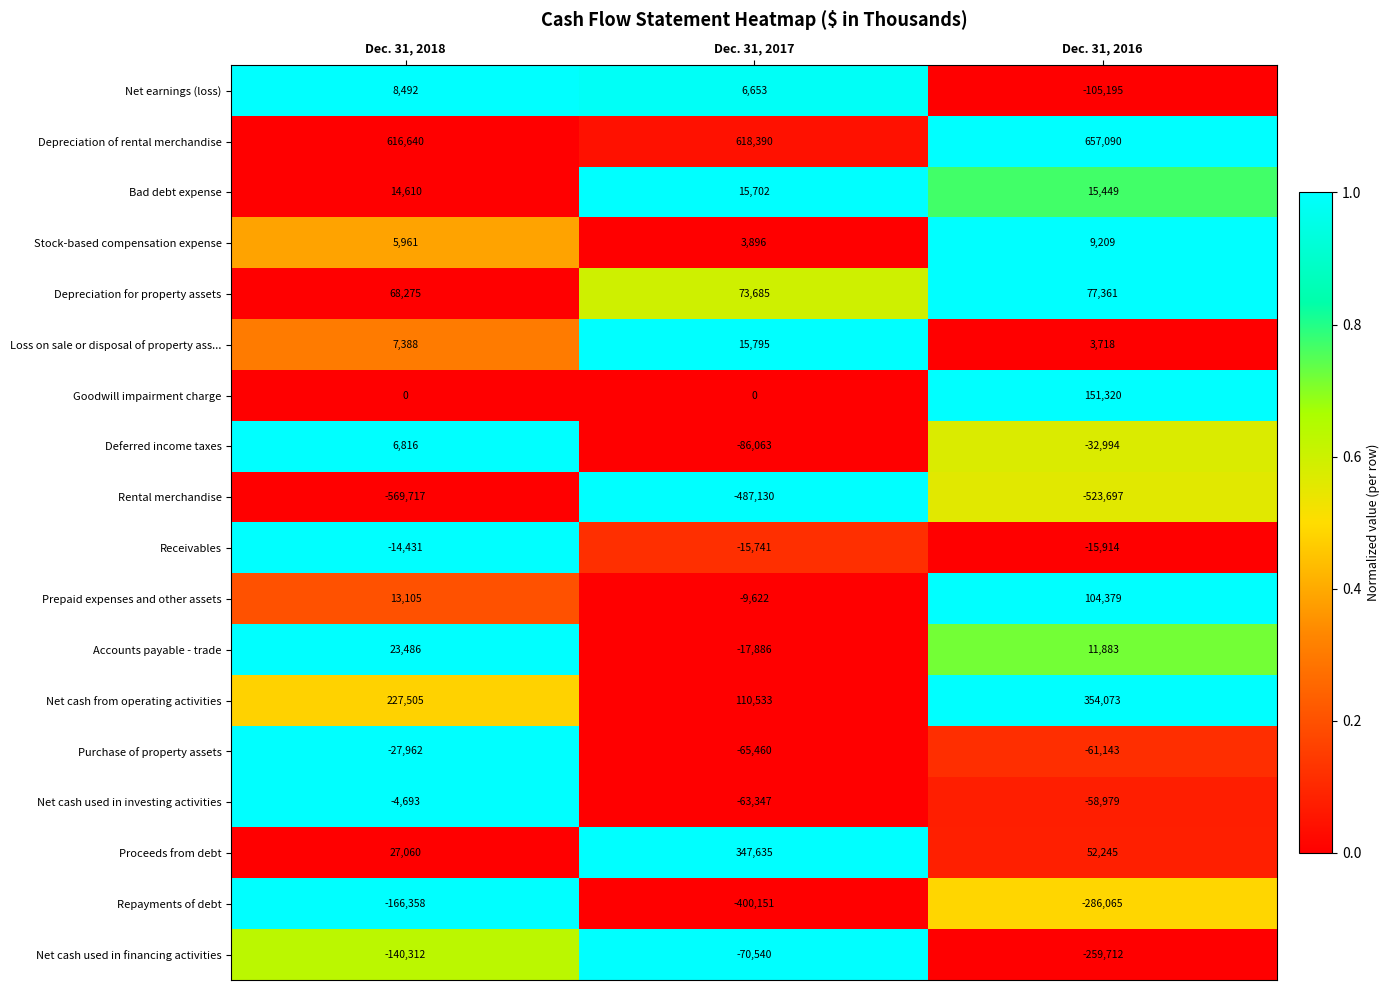

At how many categories does at least one series exceed 0?

3